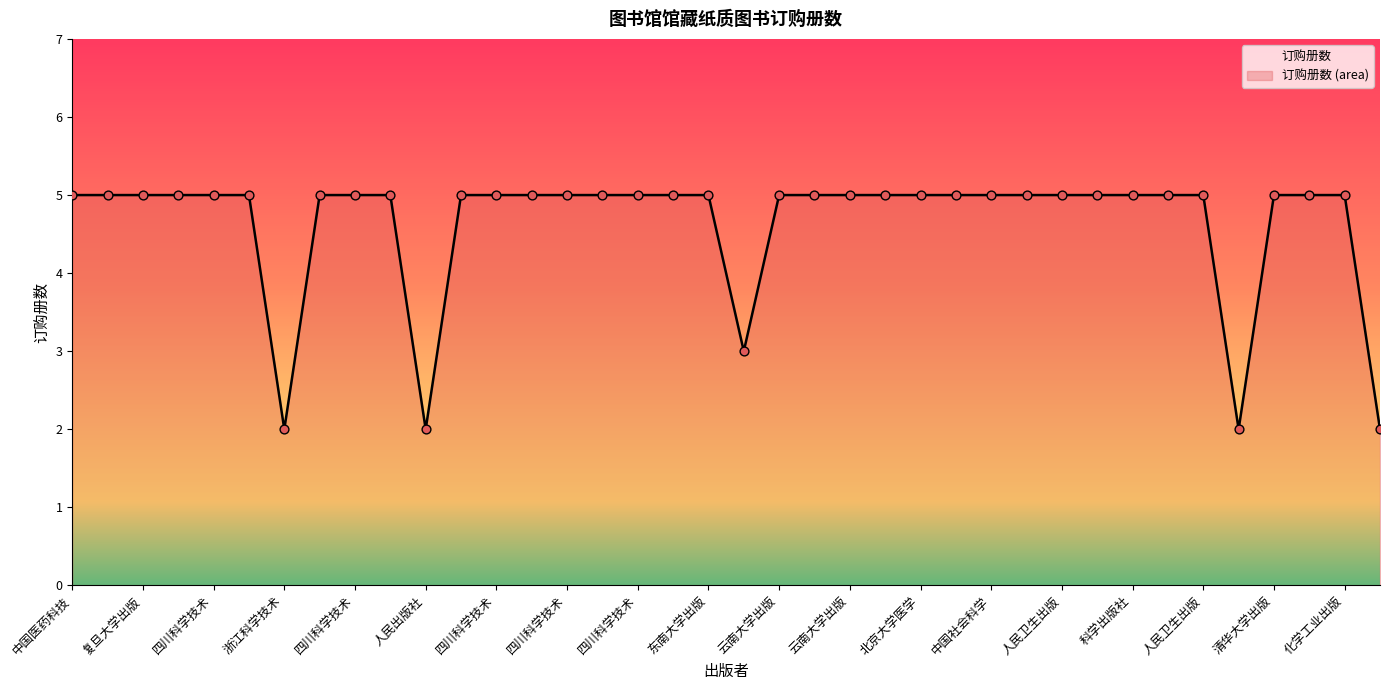

Approximately how many times larger is the value at 四川科学技术出版社 compared to 云南人民出版社?

1.0